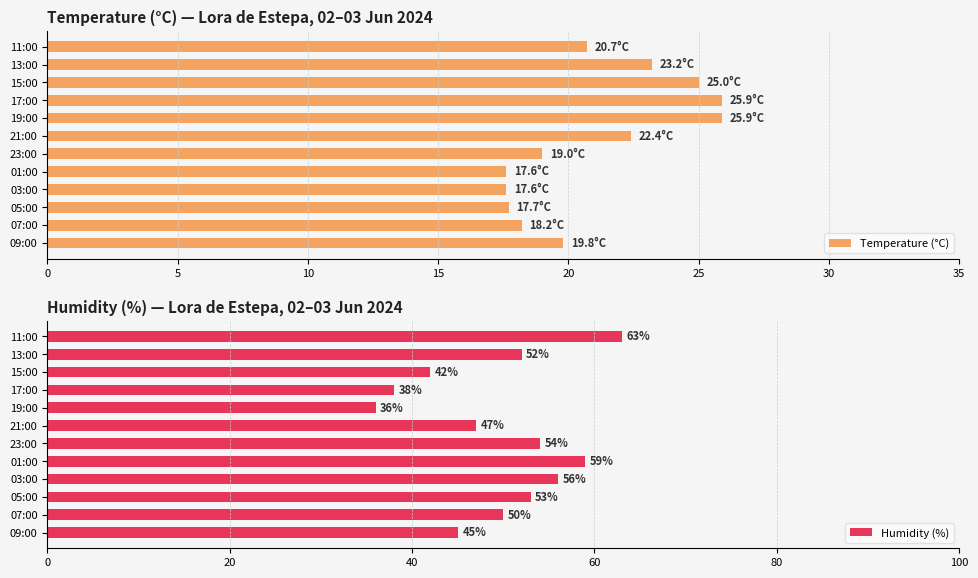

What is the difference between the second highest and second lowest values in the Temperature (°C) series?

8.3